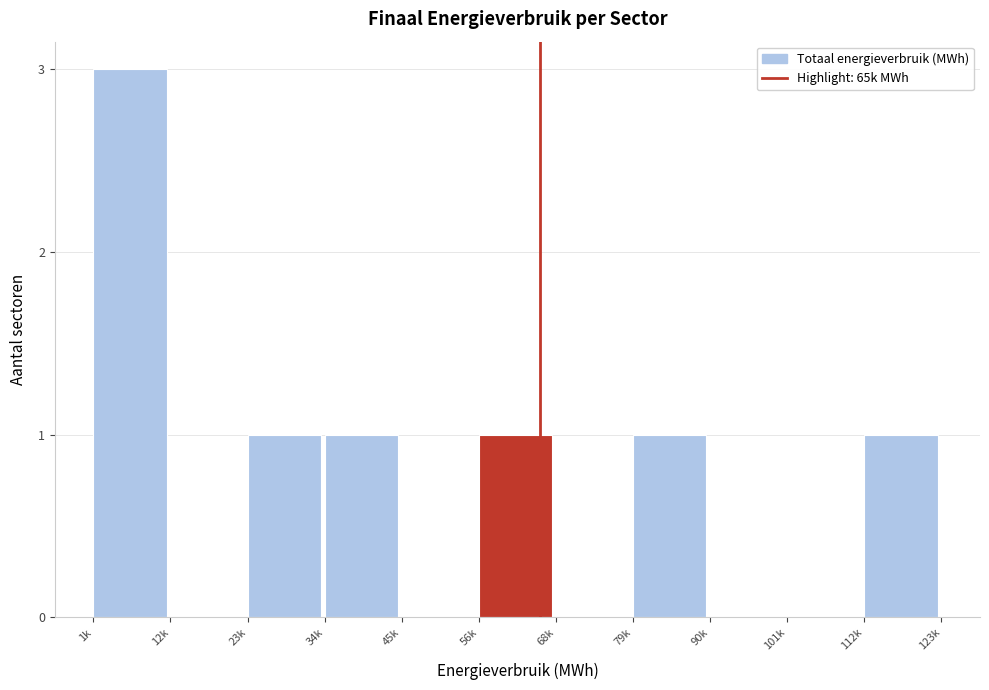

Reading left to right, list all the values displayed in this chart.

1k=3	12k=0	23k=1	34k=1	45k=0	56k=1	68k=0	79k=1	90k=0	101k=0	112k=1